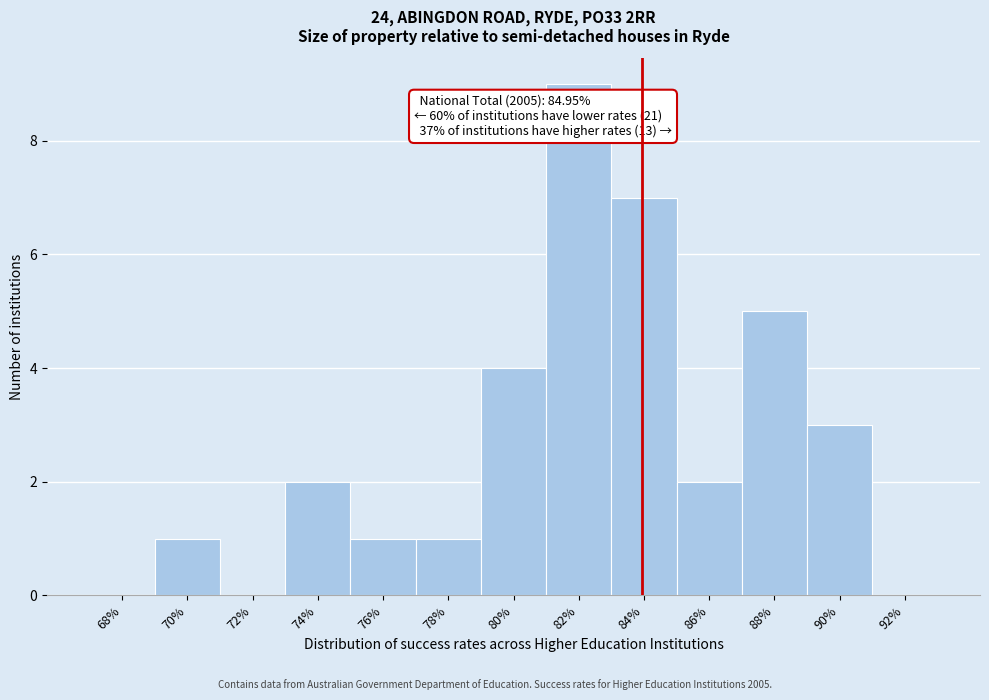

Reading right to left, list all the values displayed in this chart.

92%=0	90%=3	88%=5	86%=2	84%=7	82%=9	80%=4	78%=1	76%=1	74%=2	72%=0	70%=1	68%=0